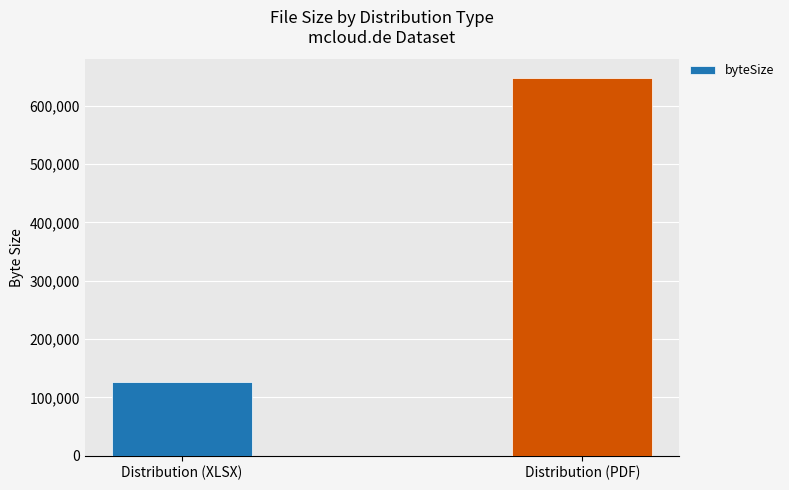

Rank the categories by value from lowest to highest.

Distribution (XLSX), Distribution (PDF)